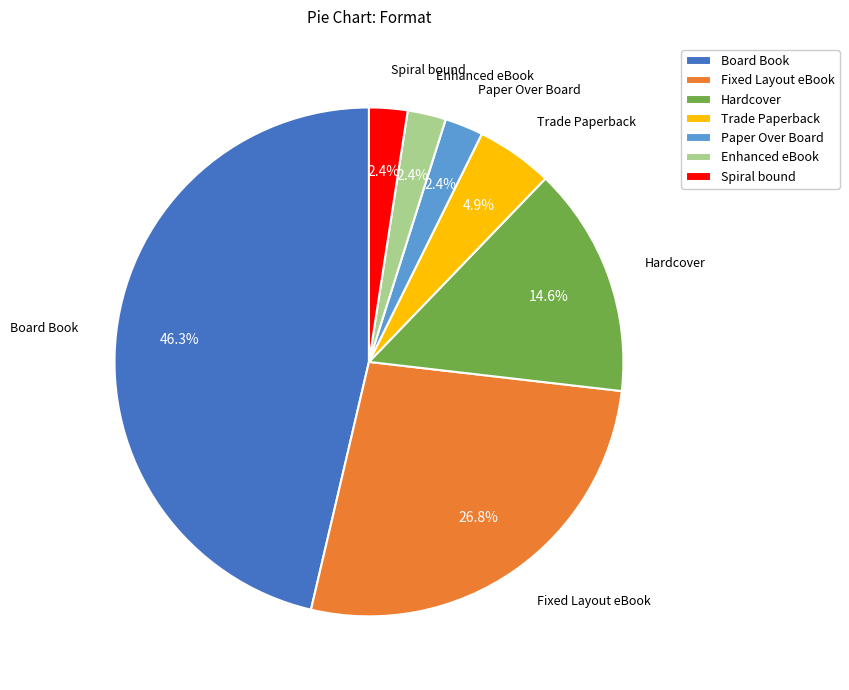

Does Hardcover account for over 50% of the chart?

No